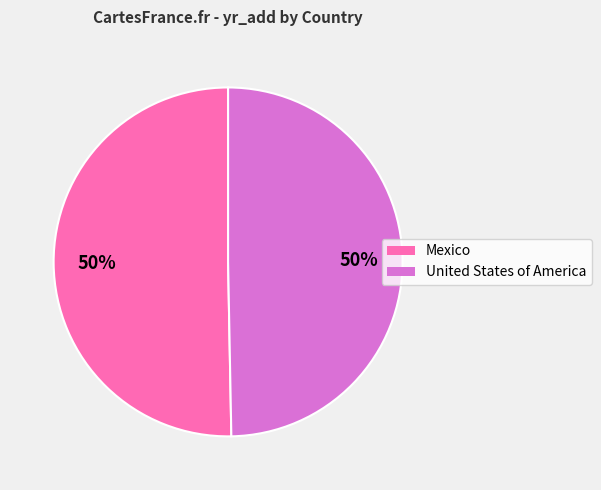

What percentage is the United States of America slice, to the nearest percent?

50%